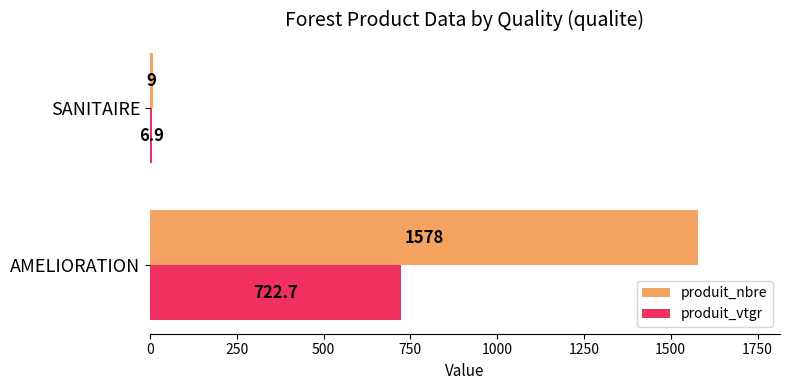

What is the lowest value of the produit_nbre series?

9.0